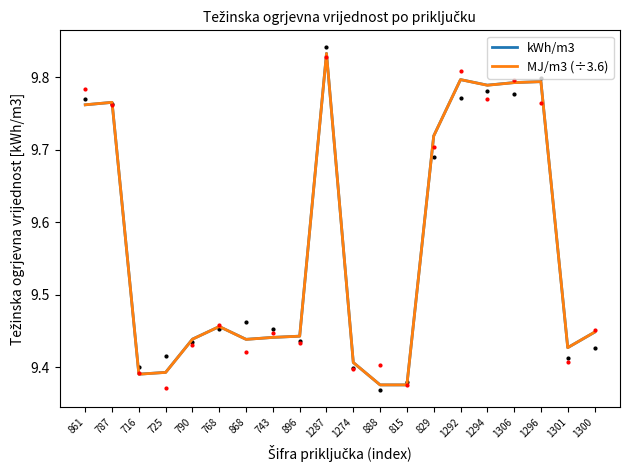

What is the approximate value of kWh/m3 at 725?

9.4